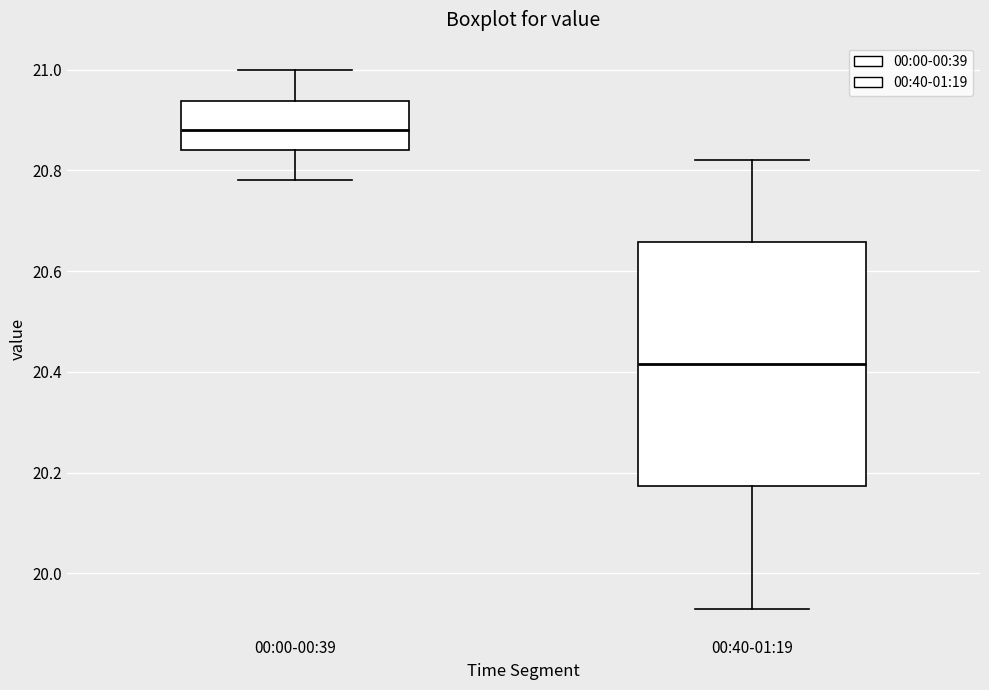

Which box's median line is the highest?

00:00-00:39